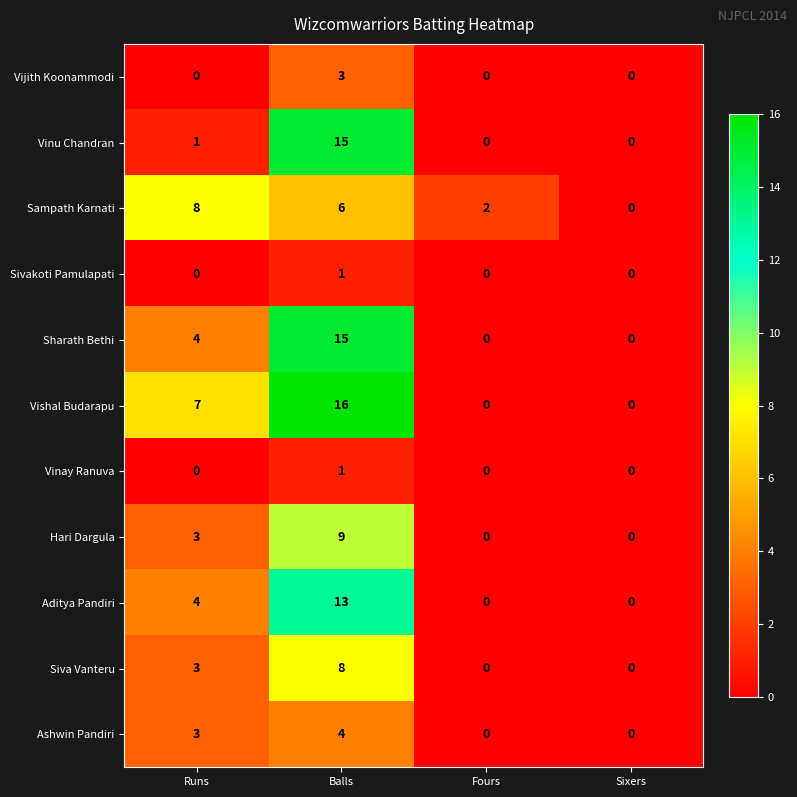

What is the maximum value for Vishal Budarapu?

16